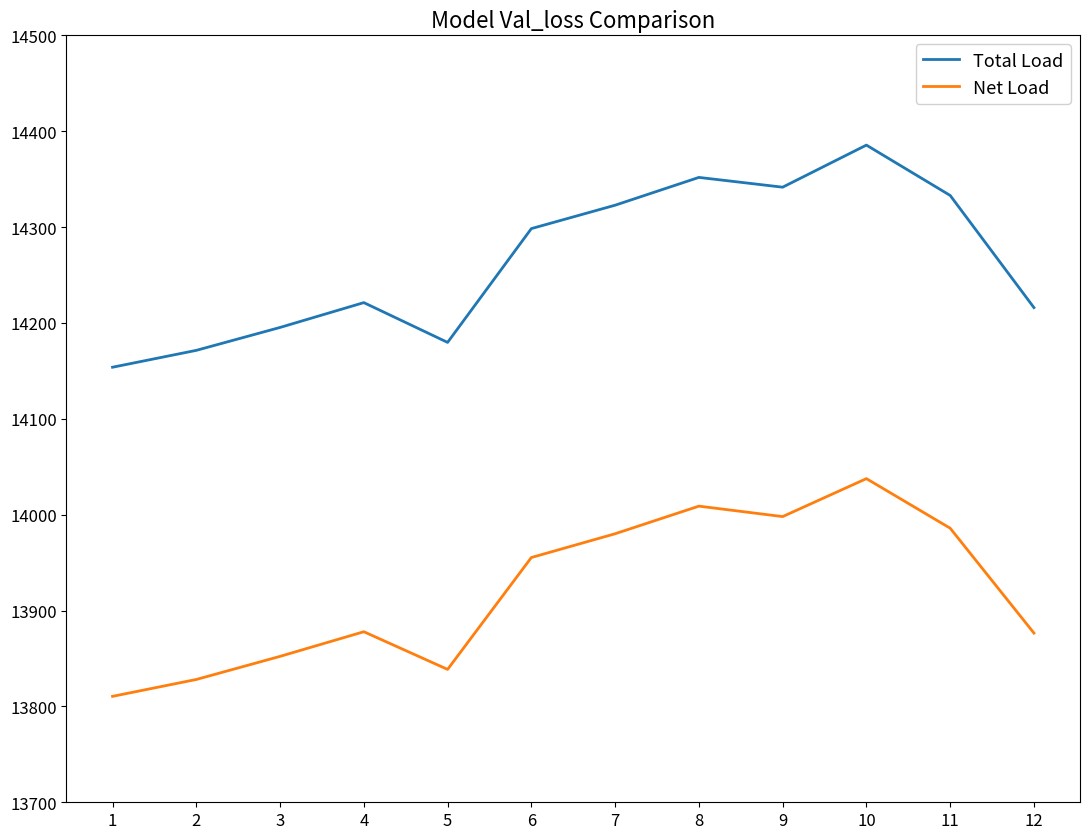

How many values in the Net Load series exceed 13955?

6